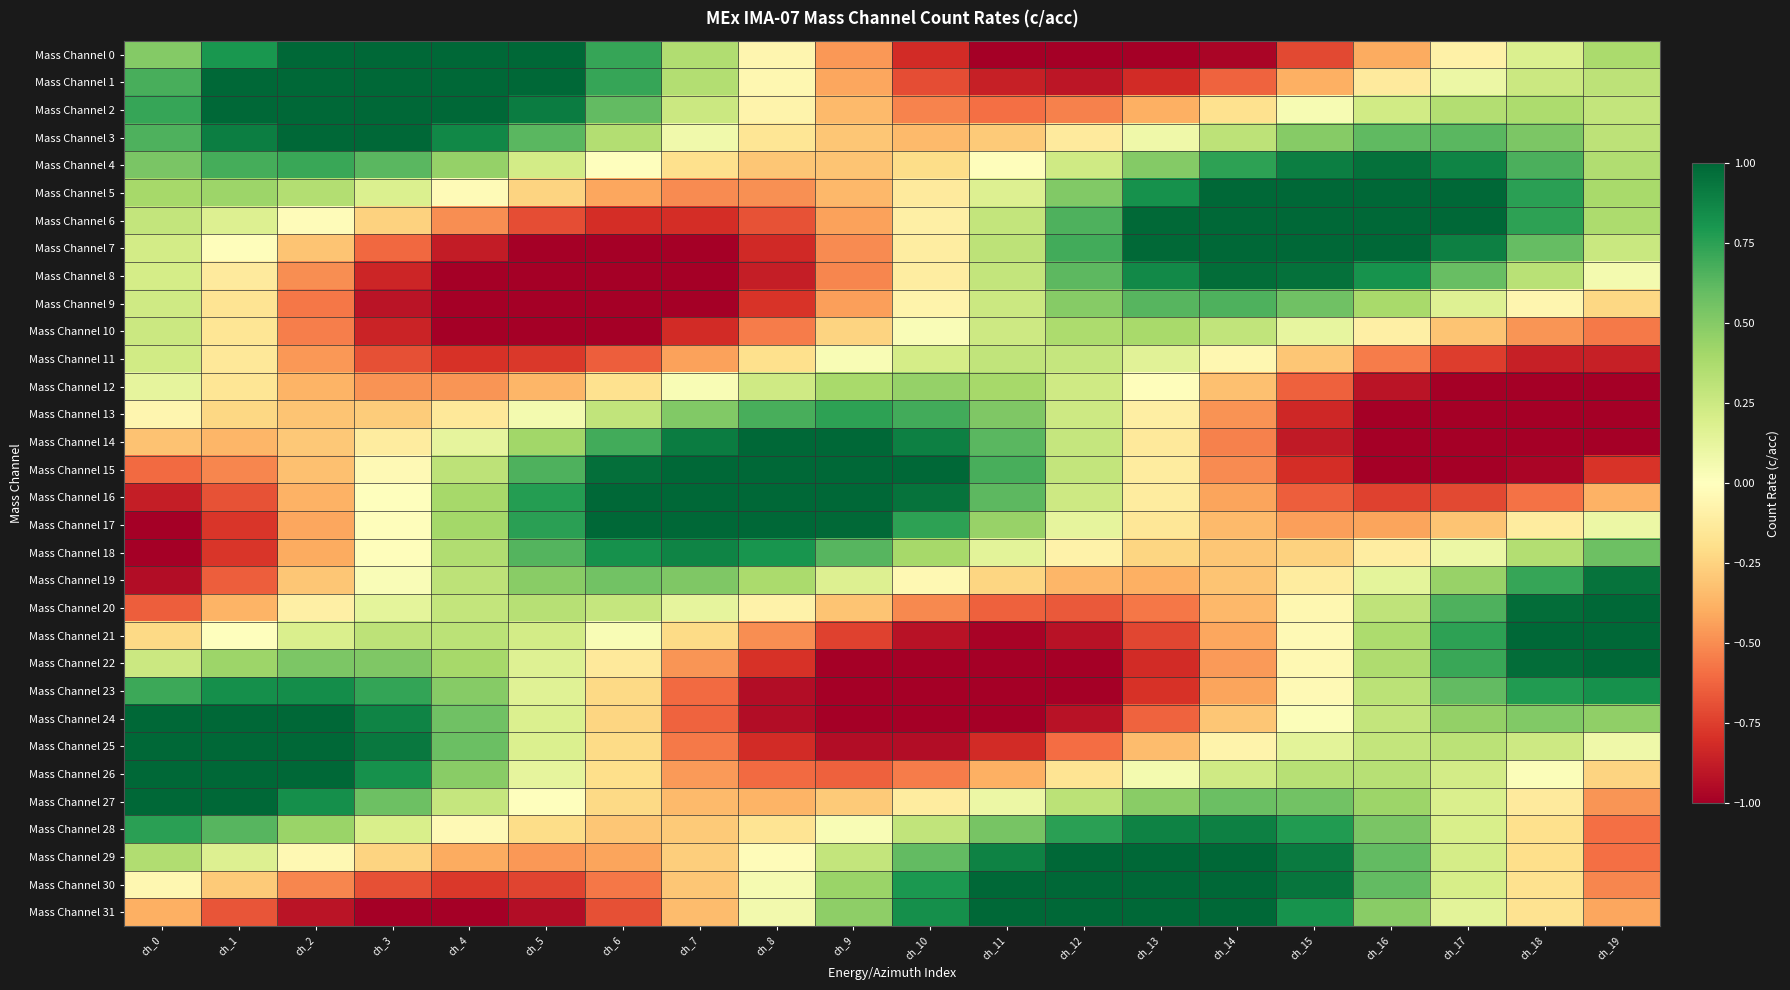

What is the maximum value shown in the chart?

1.0